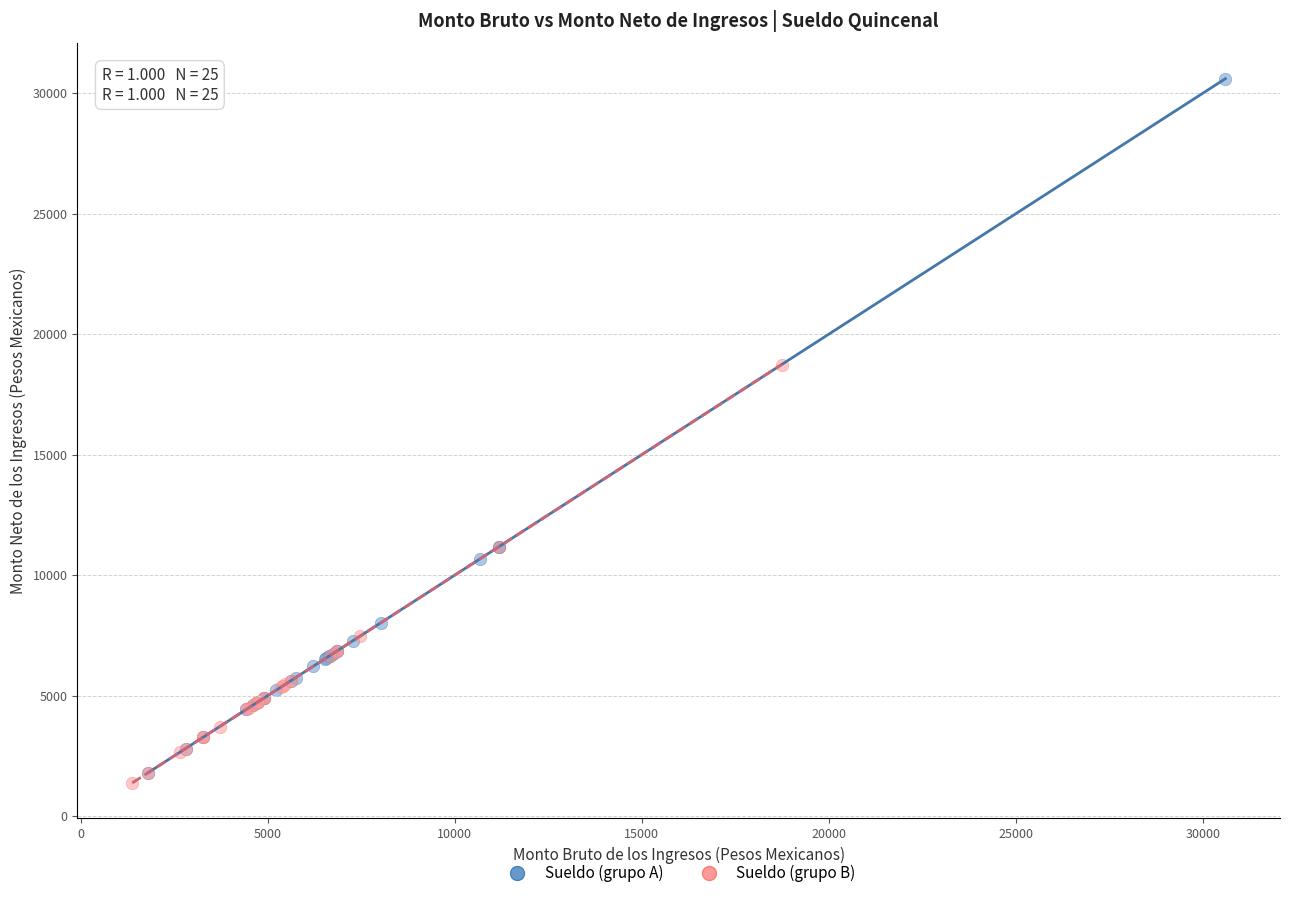

Which series has the largest Y range (max minus min)?

Sueldo (grupo A)